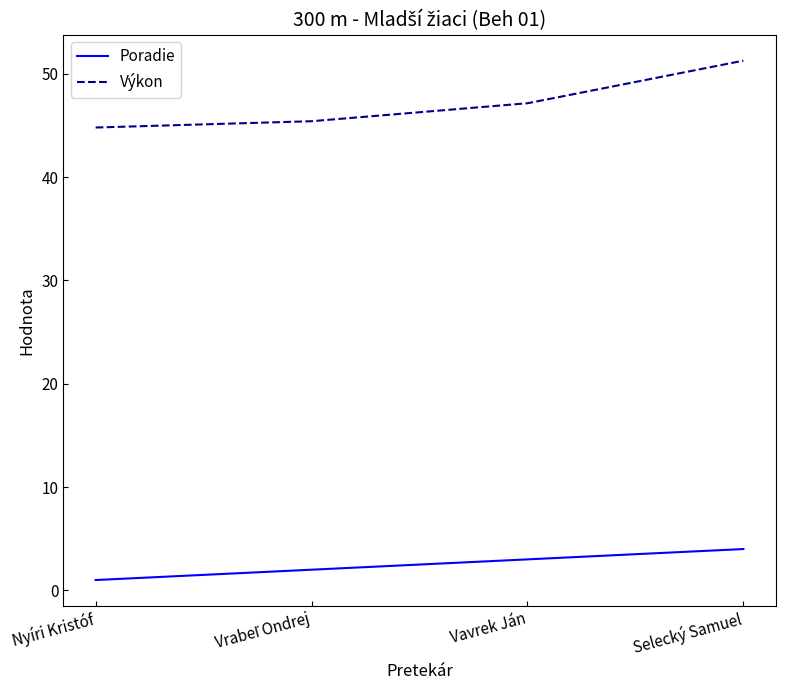

Which series has the largest range (max minus min)?

Výkon